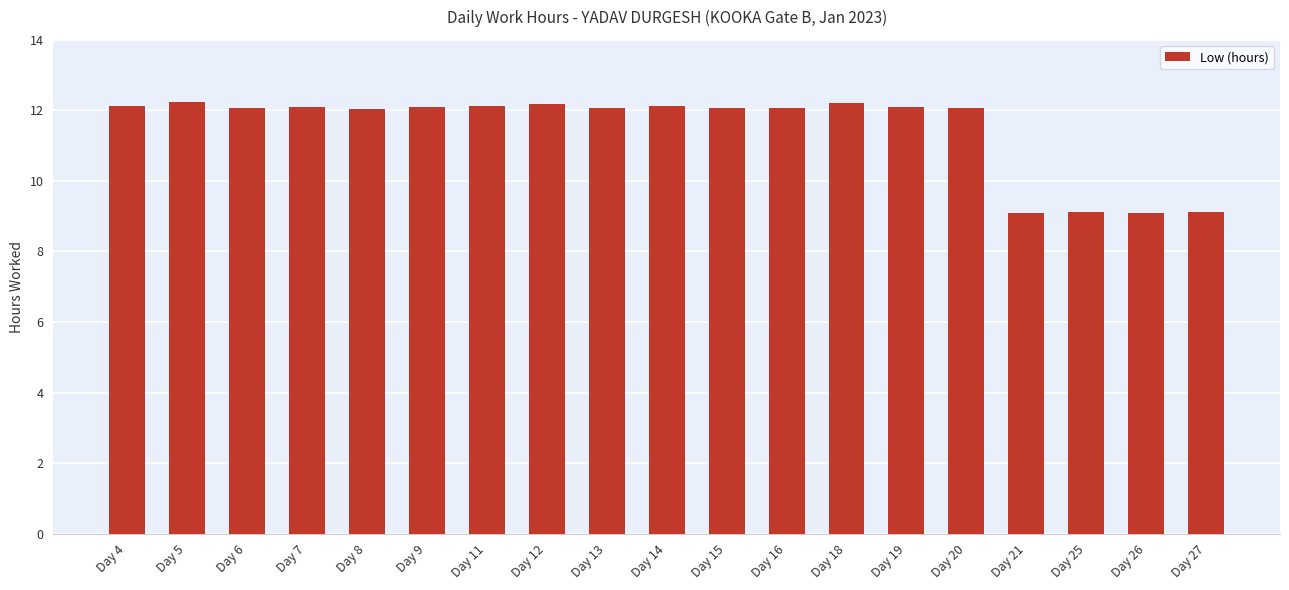

What is the difference between the second highest and minimum values?

3.1